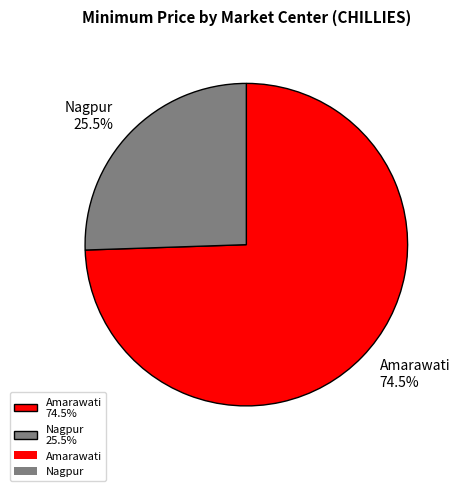

What is the ratio of the value at Nagpur 25.5% to the value at Amarawati 74.5%?

0.3